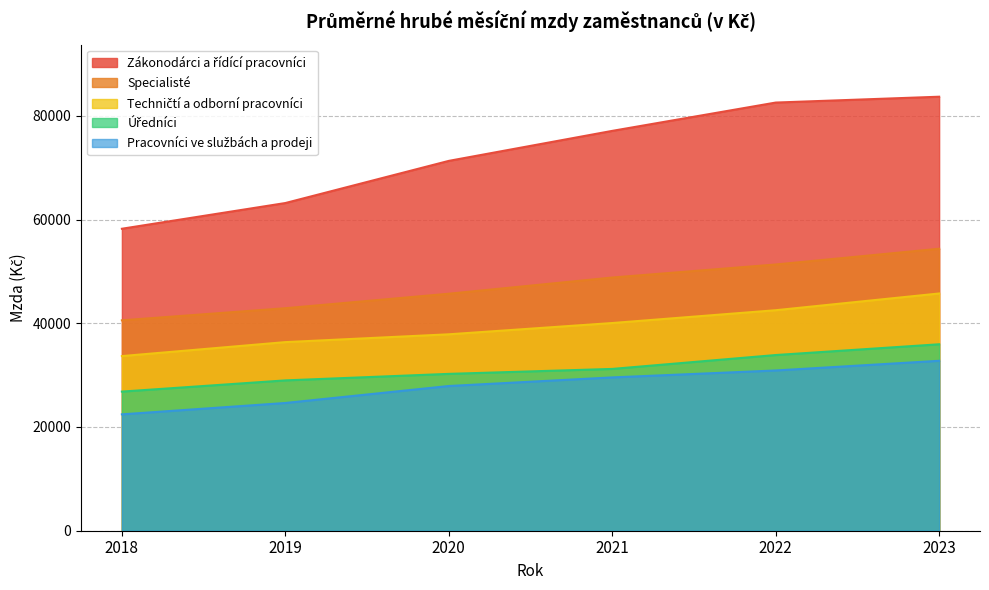

What is the difference between the maximum and second lowest values in the Zákonodárci a řídící pracovníci series?

20501